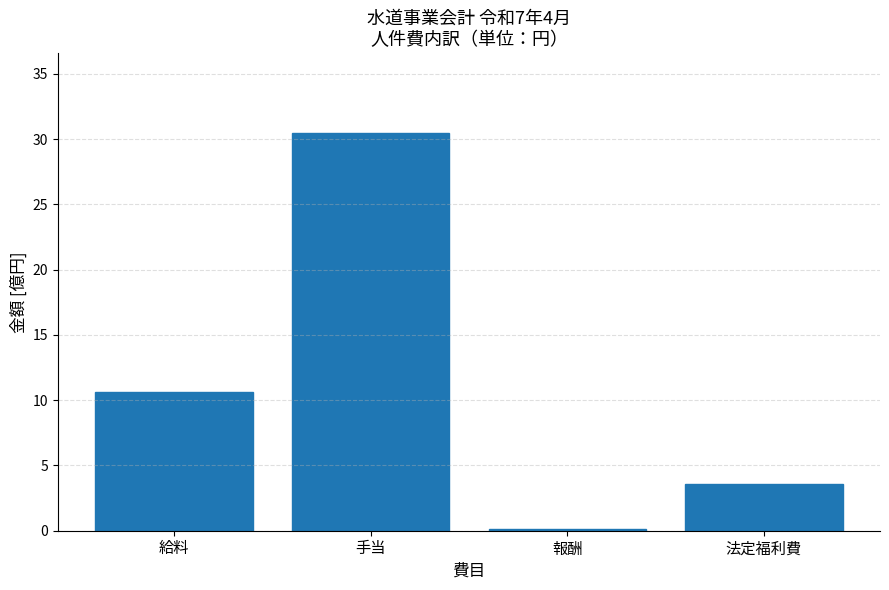

Reading left to right, extract all data points from this chart.

給料=10.7	手当=30.5	報酬=0.1	法定福利費=3.6